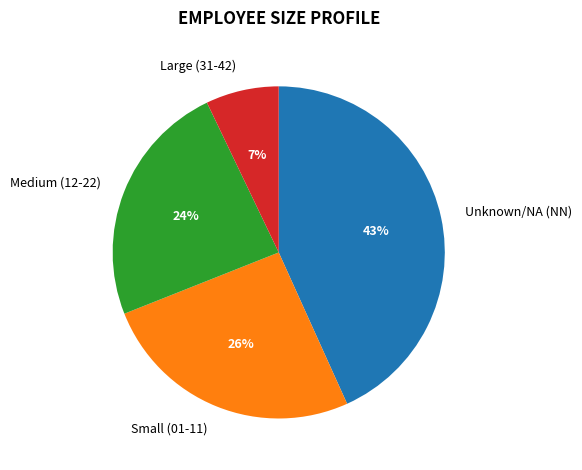

To the nearest percent, what is the difference between the Large (31-42) and Unknown/NA (NN) slice percentages?

36%